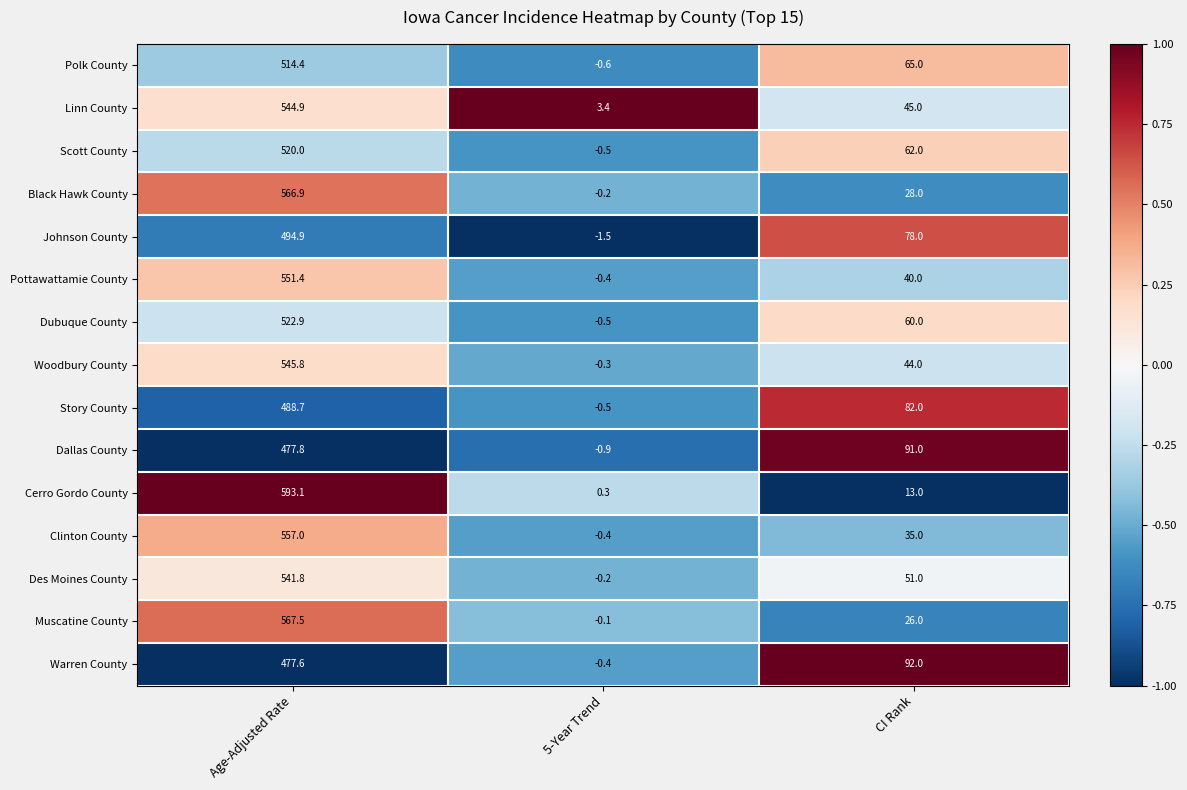

What is the greatest value displayed?

593.1